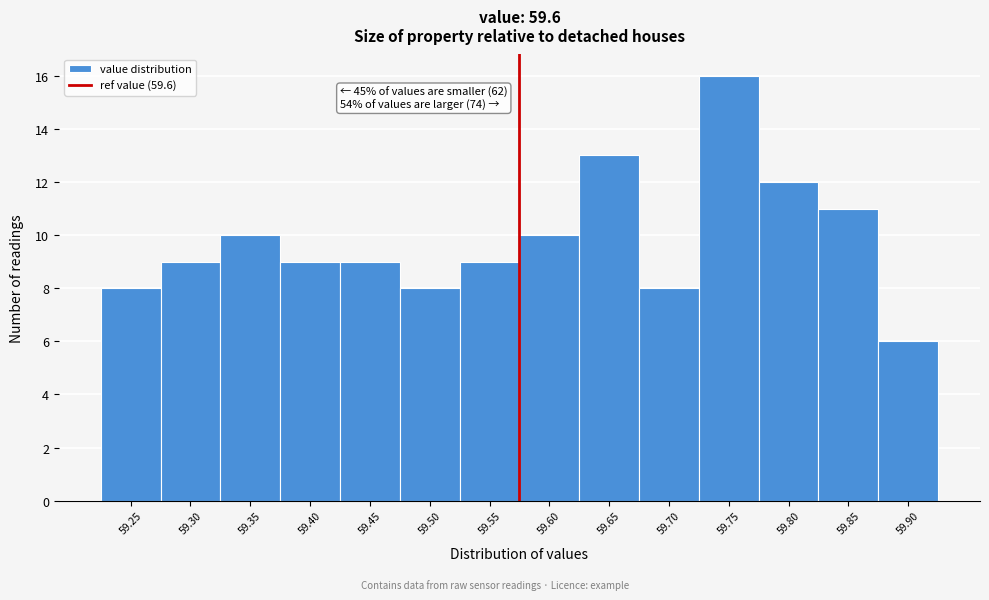

Reading left to right, extract all data points from this chart.

8	9	10	9	9	8	9	10	13	8	16	12	11	6